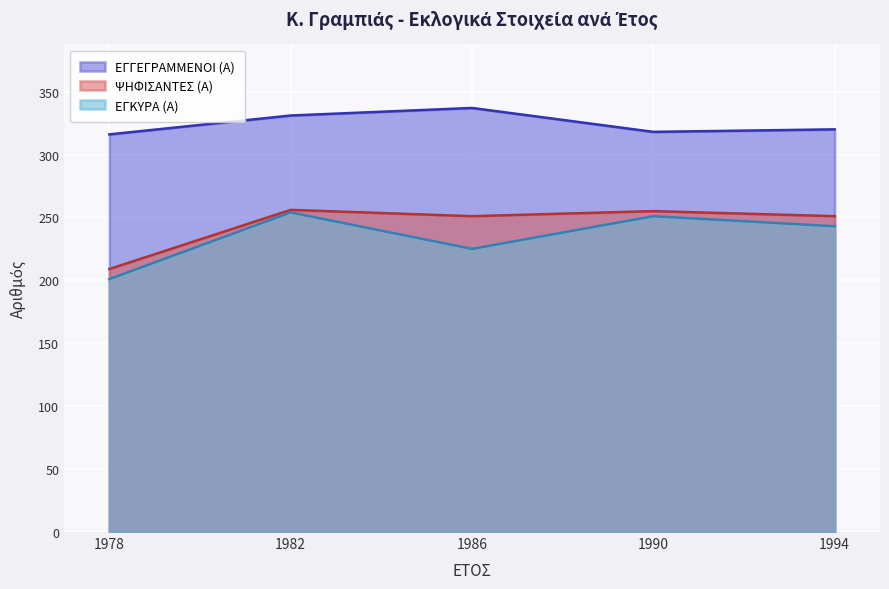

What value does the ΨΗΦΙΣΑΝΤΕΣ (Α) series have at 1986?

251